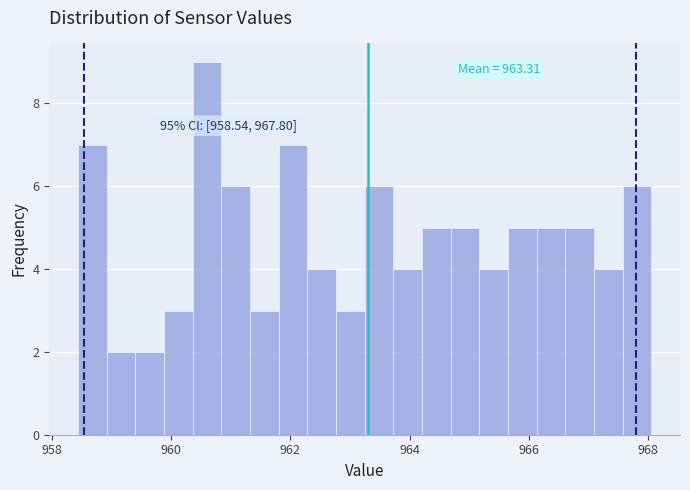

Read against the x-axis, roughly where is the centre of the tallest bar?

960.6